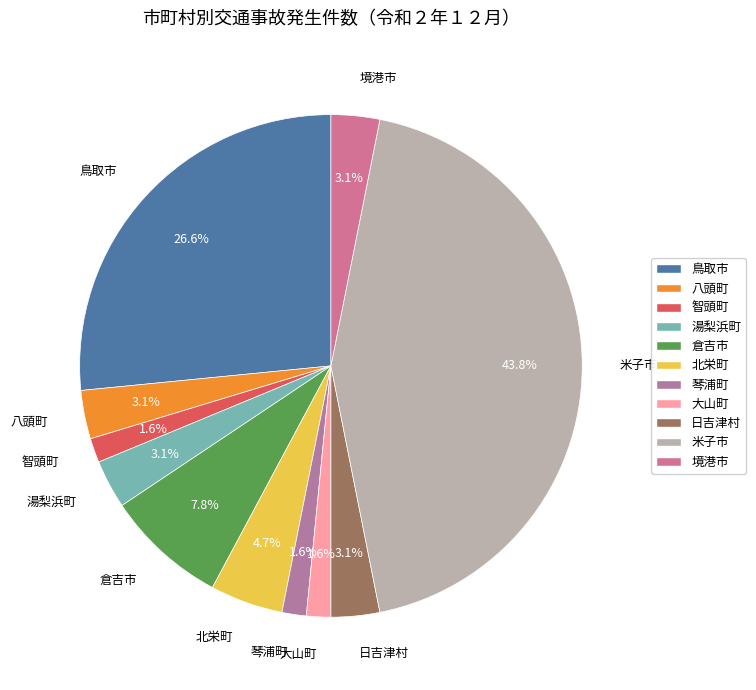

Count the number of slices in the pie.

11